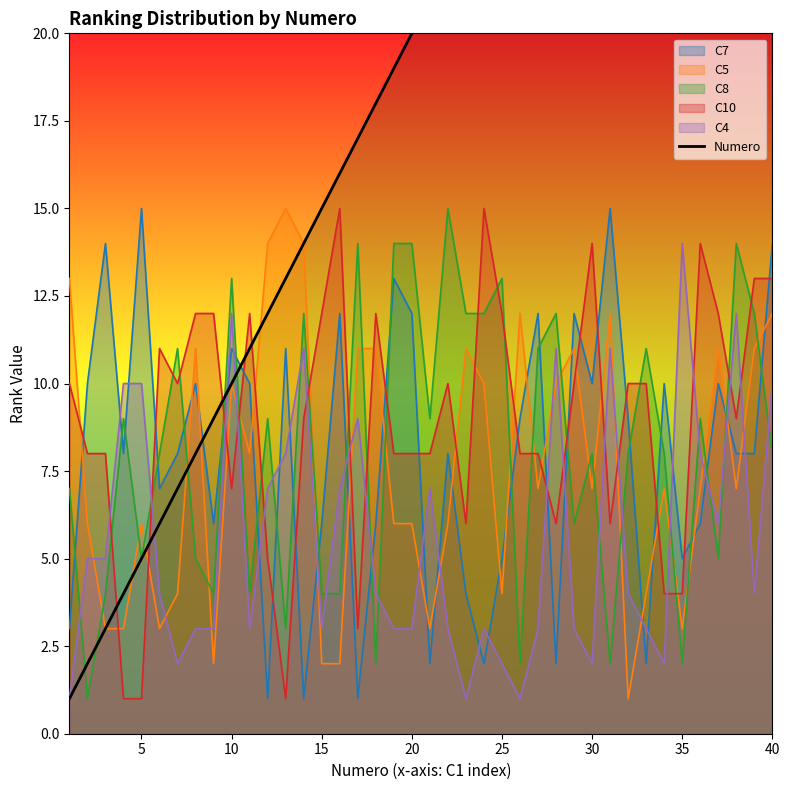

After their last crossing, which series has the higher values: C4 or C10?

C10